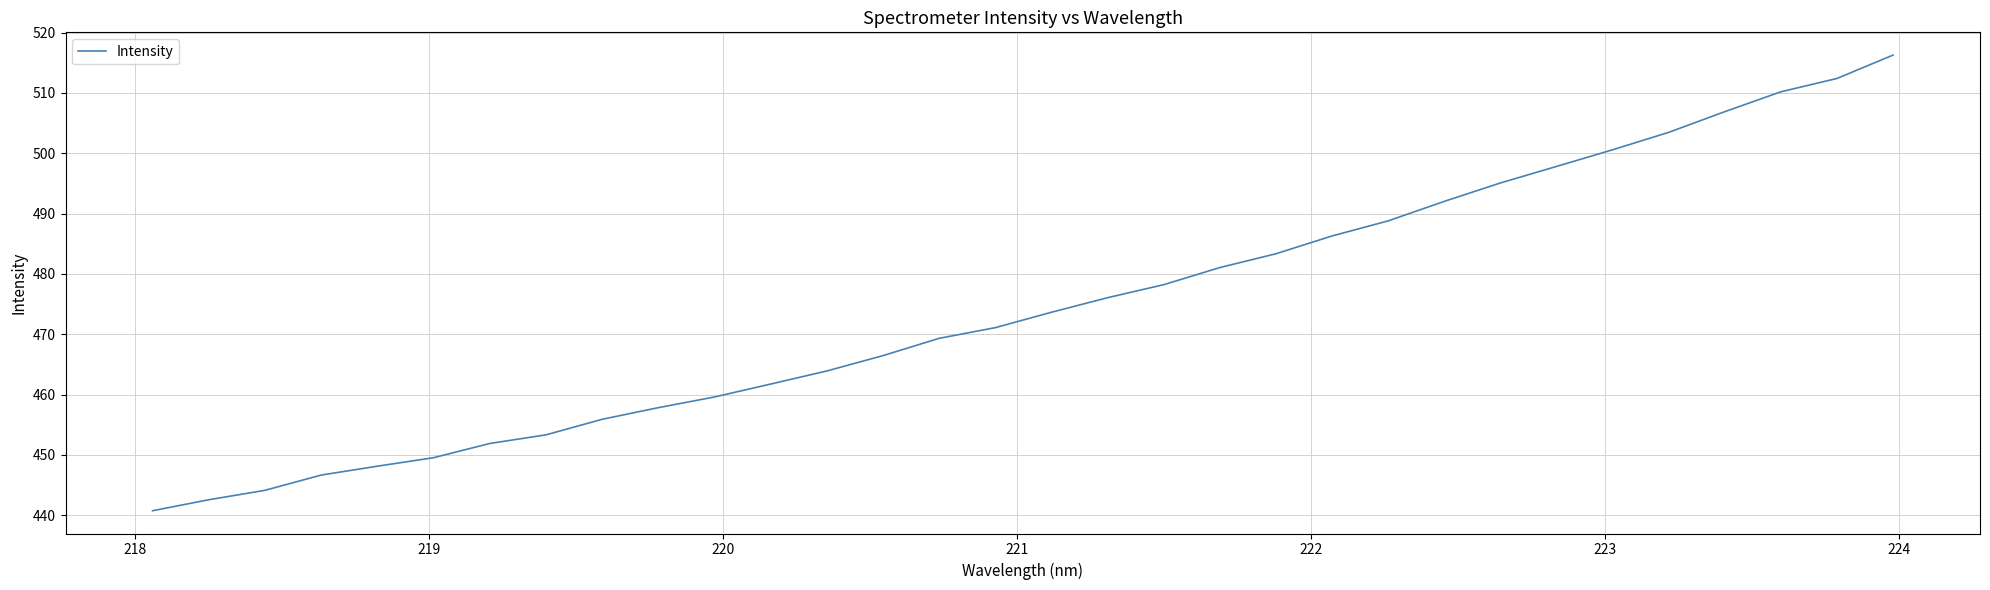

What is the minimum value shown in the chart?

440.8